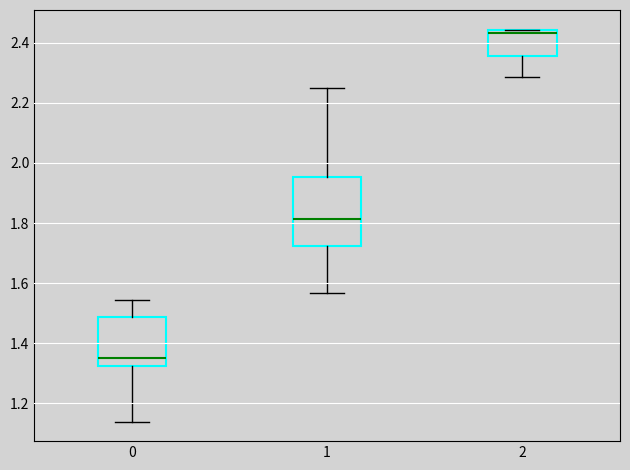

Which box has the lowest median line?

0